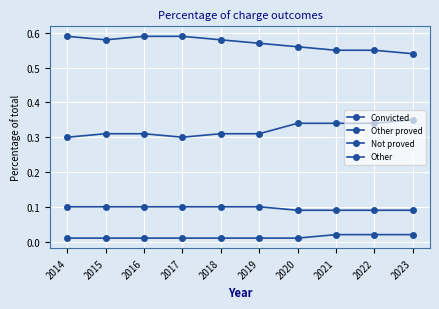

How many series are shown in this chart?

4